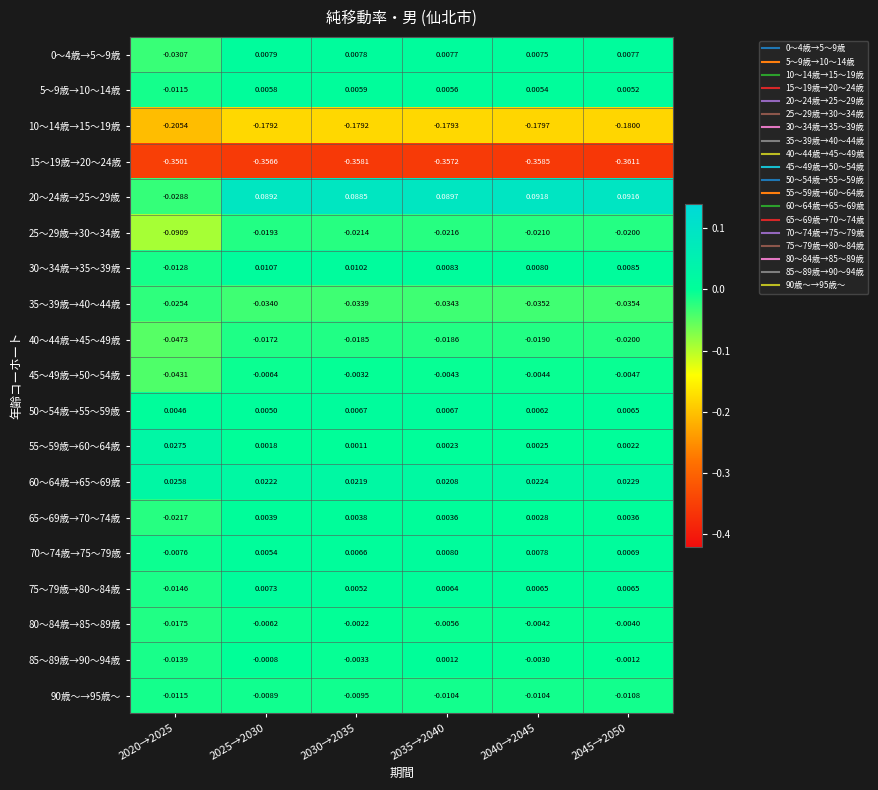

Is the value of 60～64歳→65～69歳 at 2020→2025 greater than the value of 55～59歳→60～64歳 at 2030→2035?

Yes